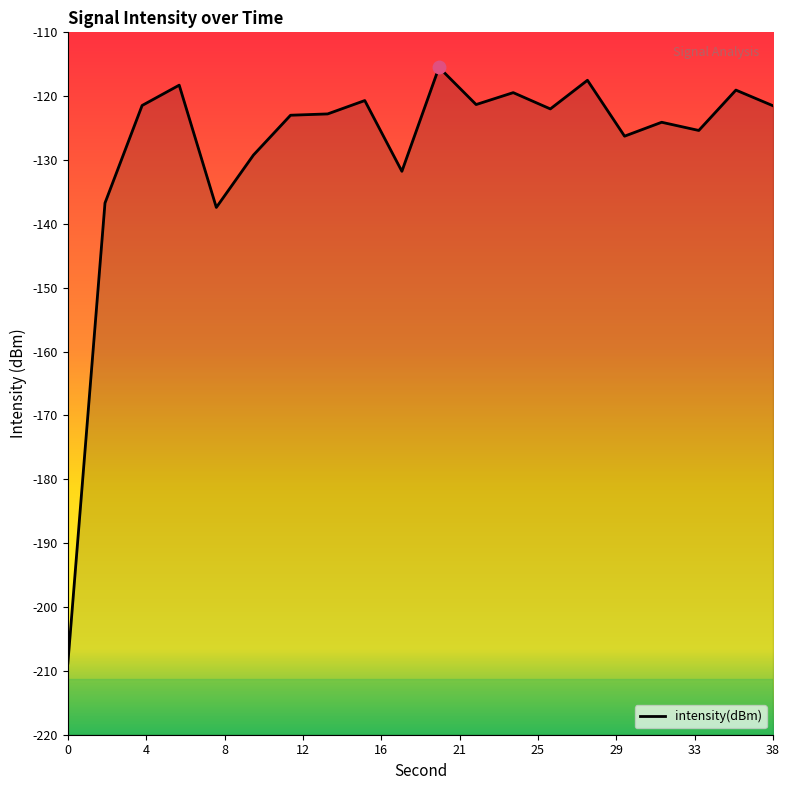

How many lines are shown in the chart?

1